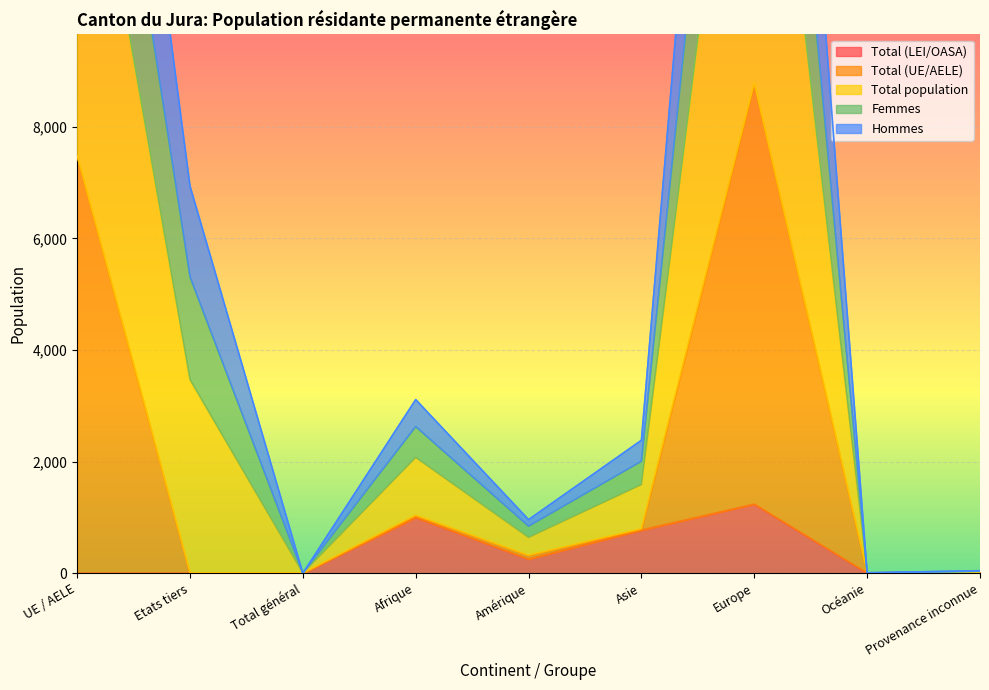

In Total (UE/AELE), how many points are higher than both neighbors (excluding endpoints)?

2